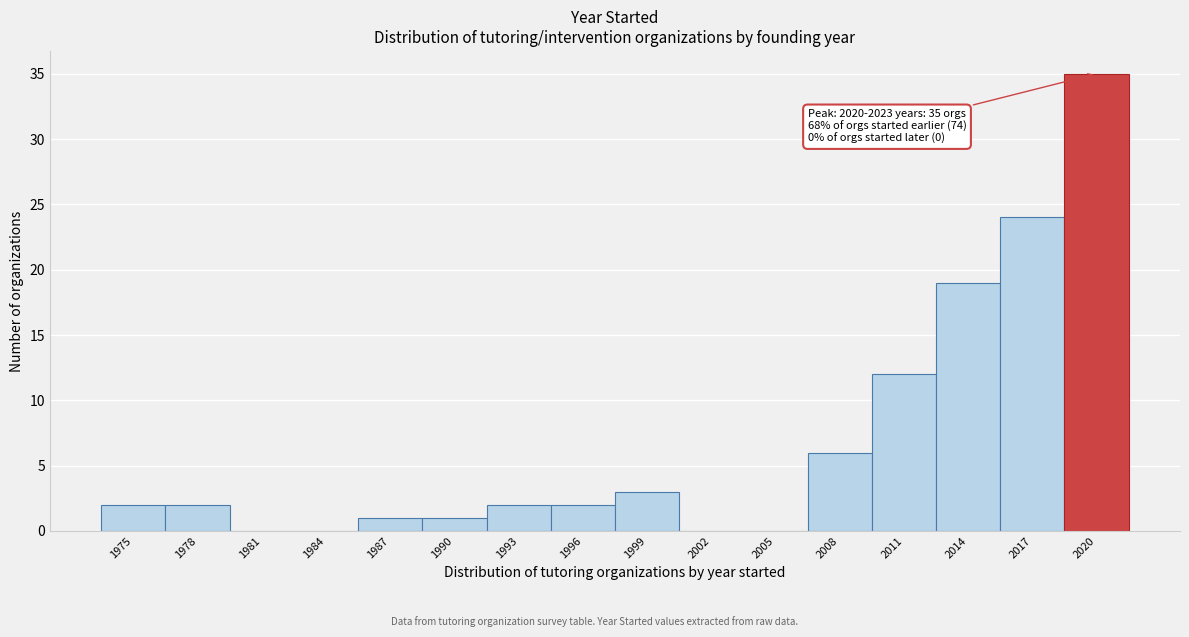

Reading right to left, list all the values displayed in this chart.

2020=35	2017=24	2014=19	2011=12	2008=6	2005=0	2002=0	1999=3	1996=2	1993=2	1990=1	1987=1	1984=0	1981=0	1978=2	1975=2